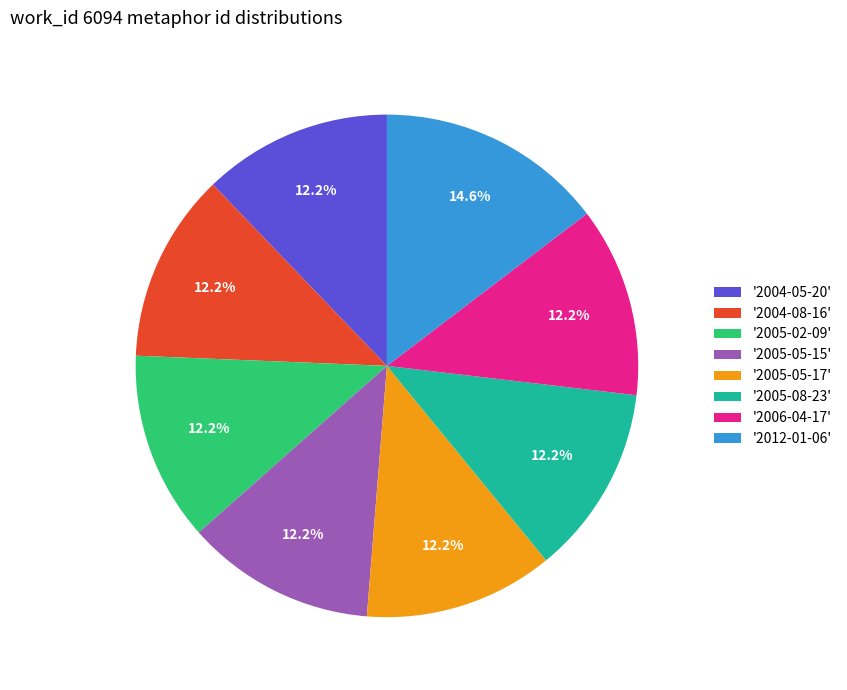

Which slice is the largest?

'2012-01-06'